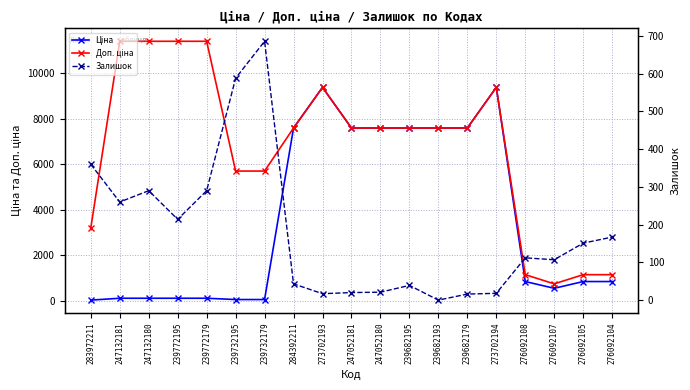

Which label corresponds to the smallest value in the chart?

239682193